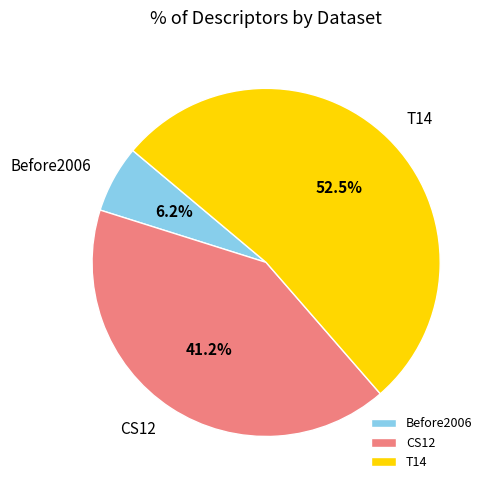

Is there a majority slice in this chart?

Yes